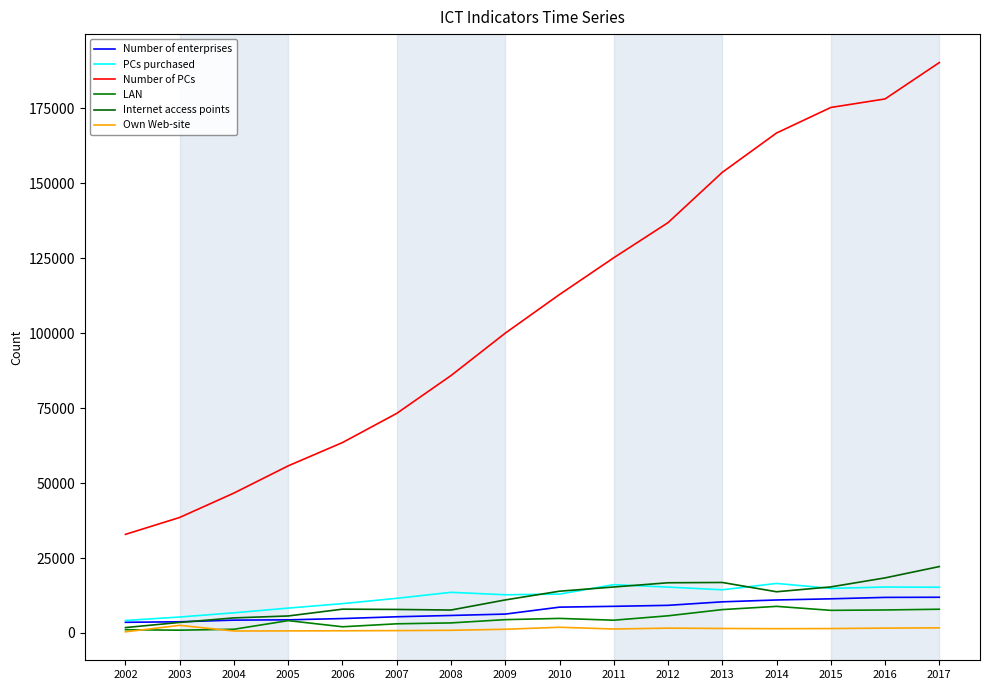

Is it true that PCs purchased equals 9550 at 2003?

False